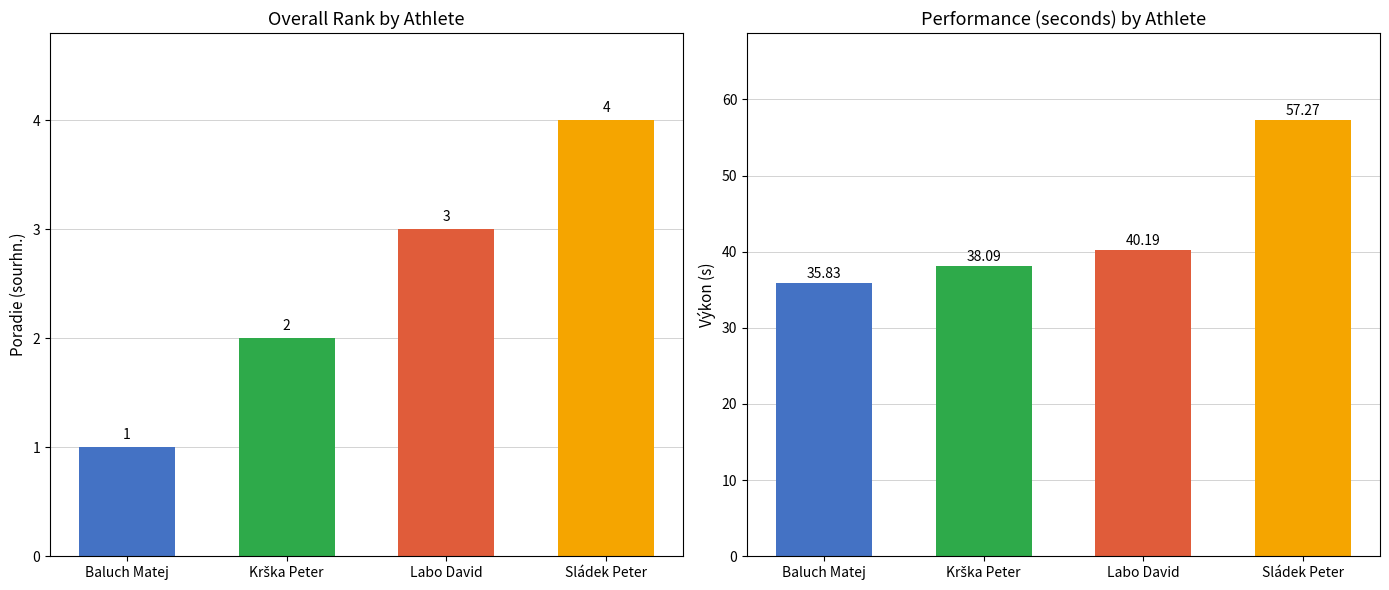

Is the value of Poradie (sourhn.) at Krška Peter greater than the value of Výkon at Labo David?

No